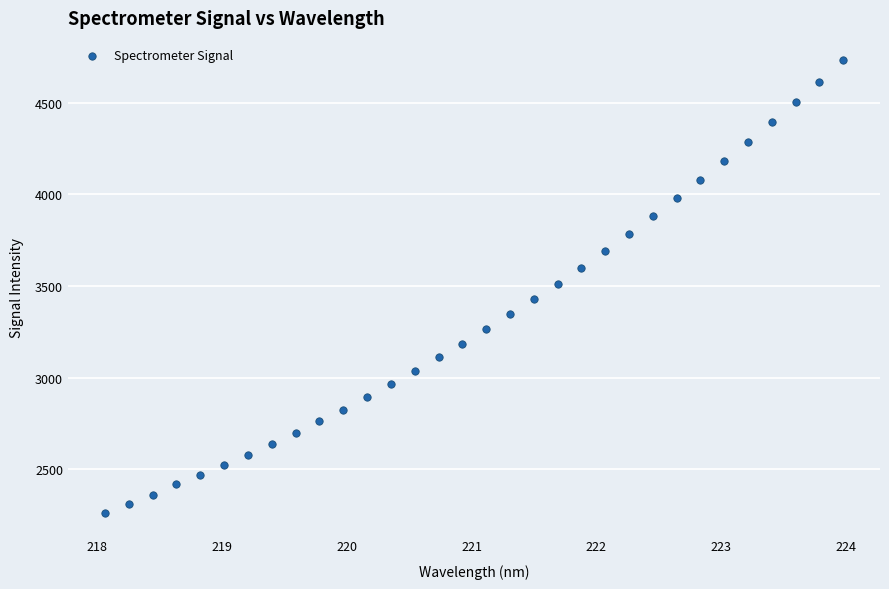

What is the range of Y values (max minus min)?

2464.9